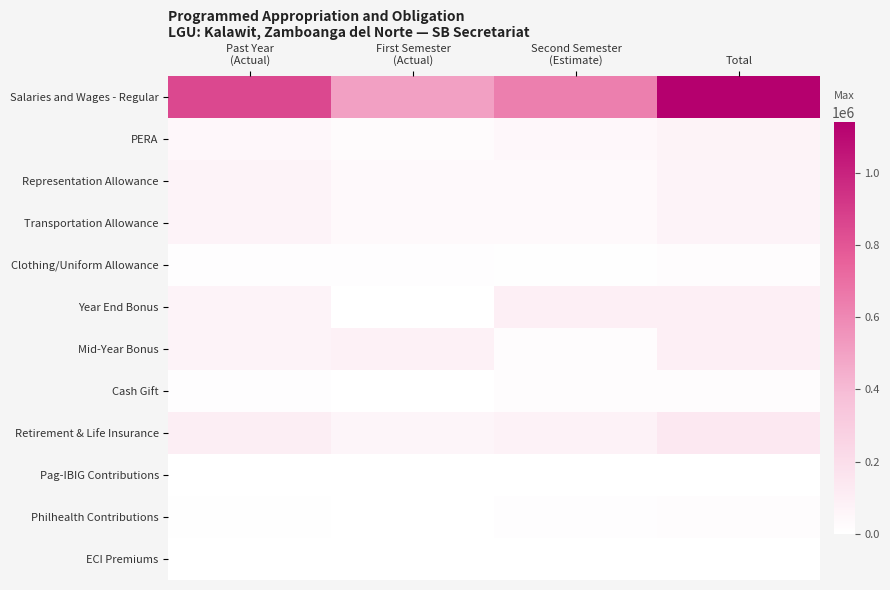

Between First Semester
(Actual) and Second Semester
(Estimate), which is larger?

Second Semester
(Estimate)